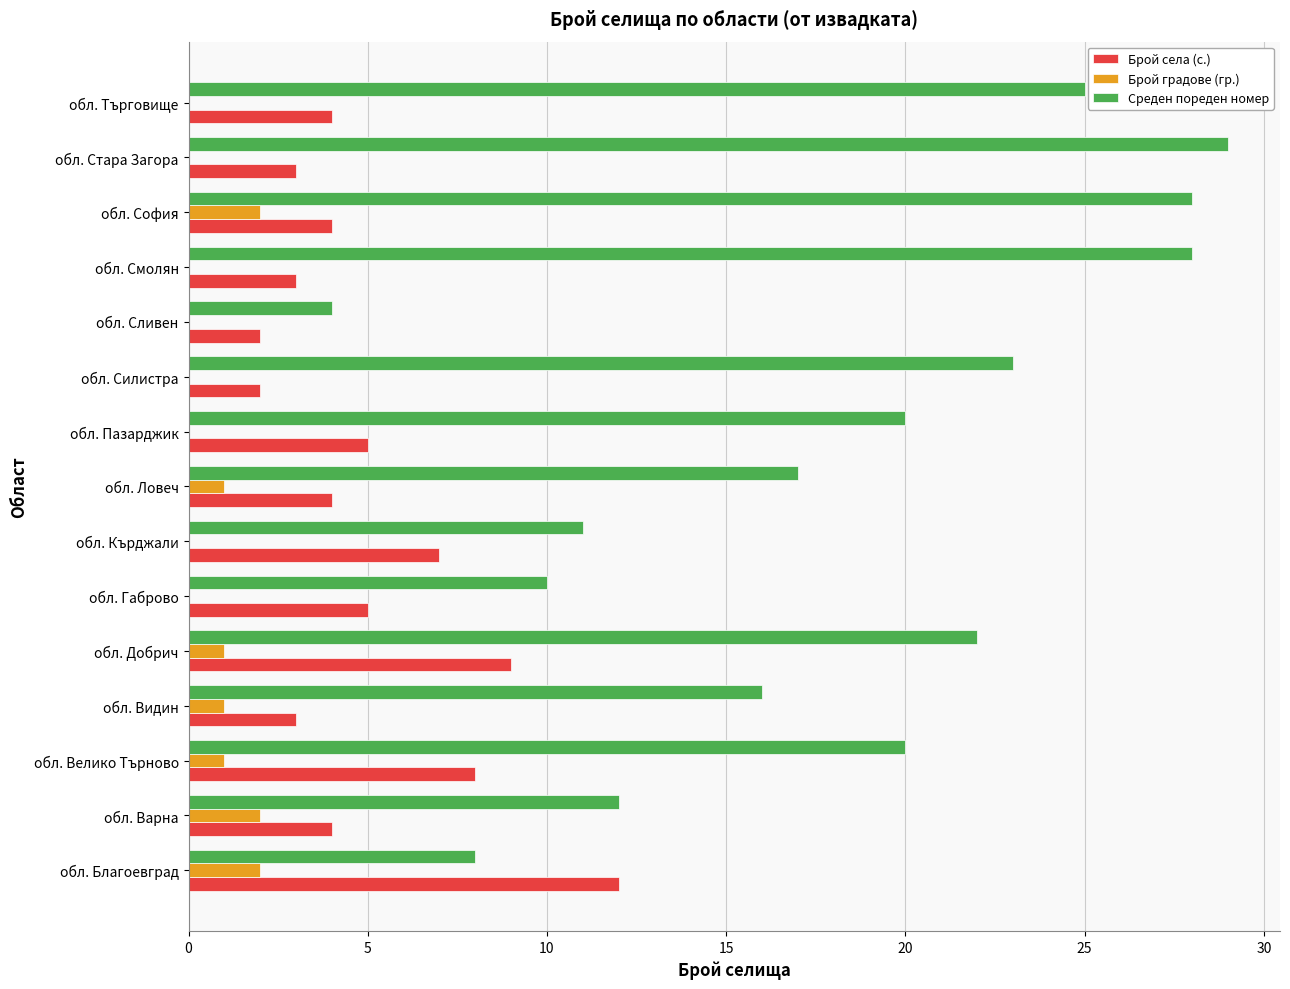

At which category does the chart reach its peak across all series?

обл. Стара Загора